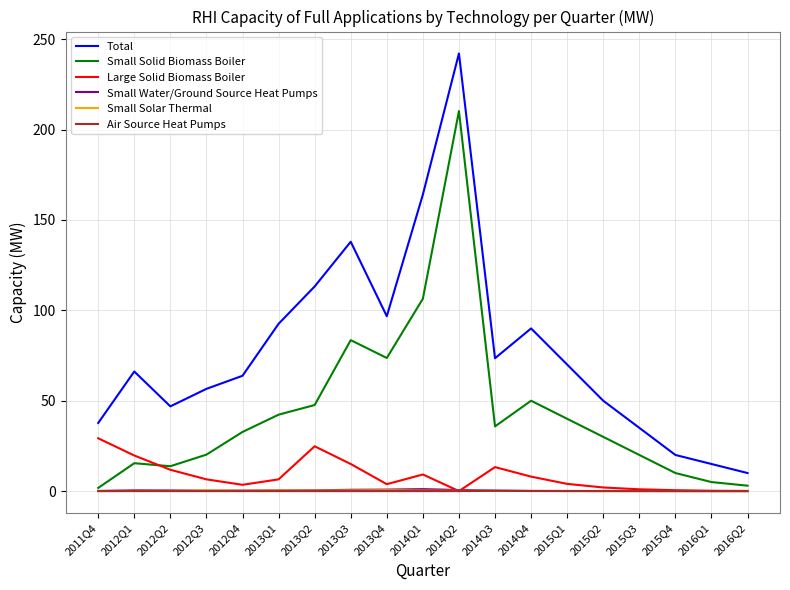

True or false: Small Solar Thermal and Total cross at least once.

False